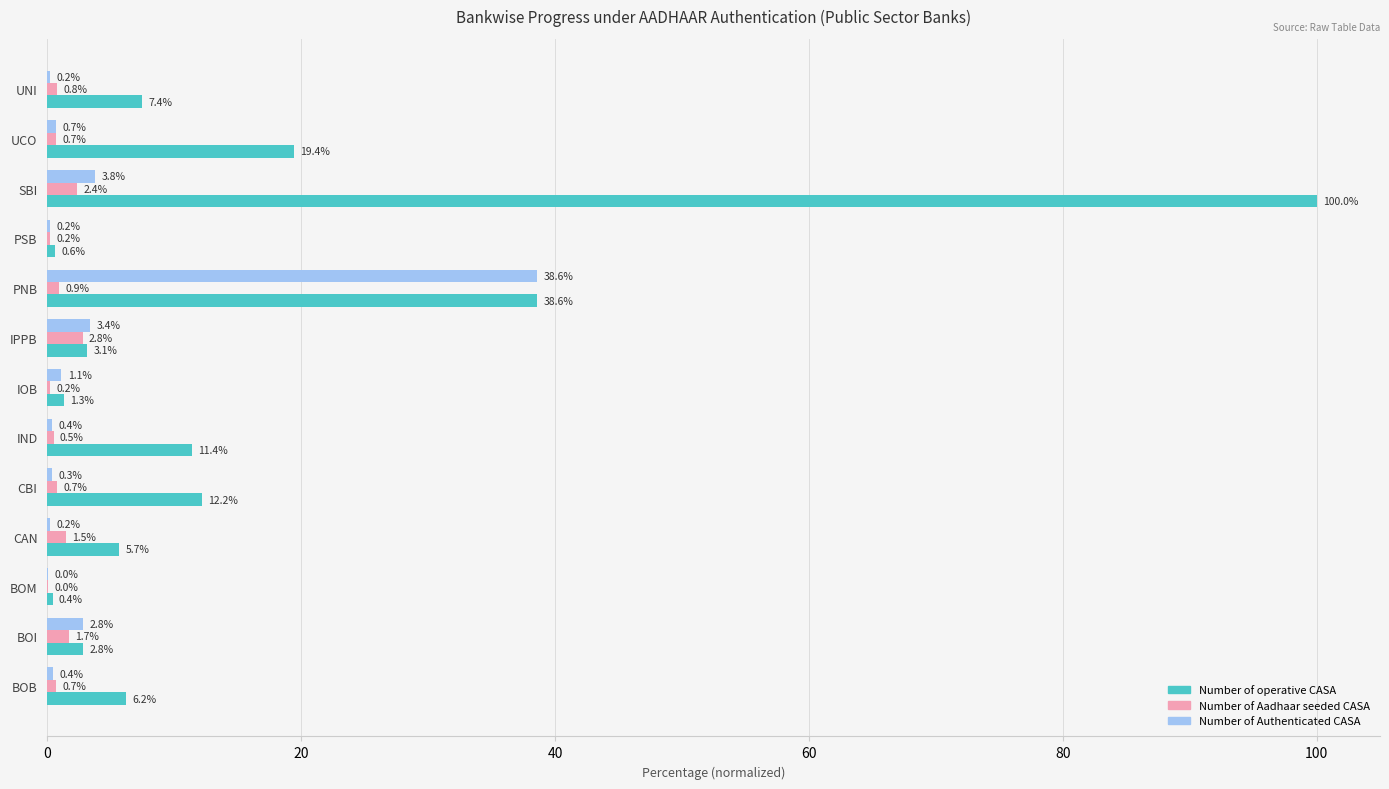

How many values in the Number of operative CASA series exceed 6?

7